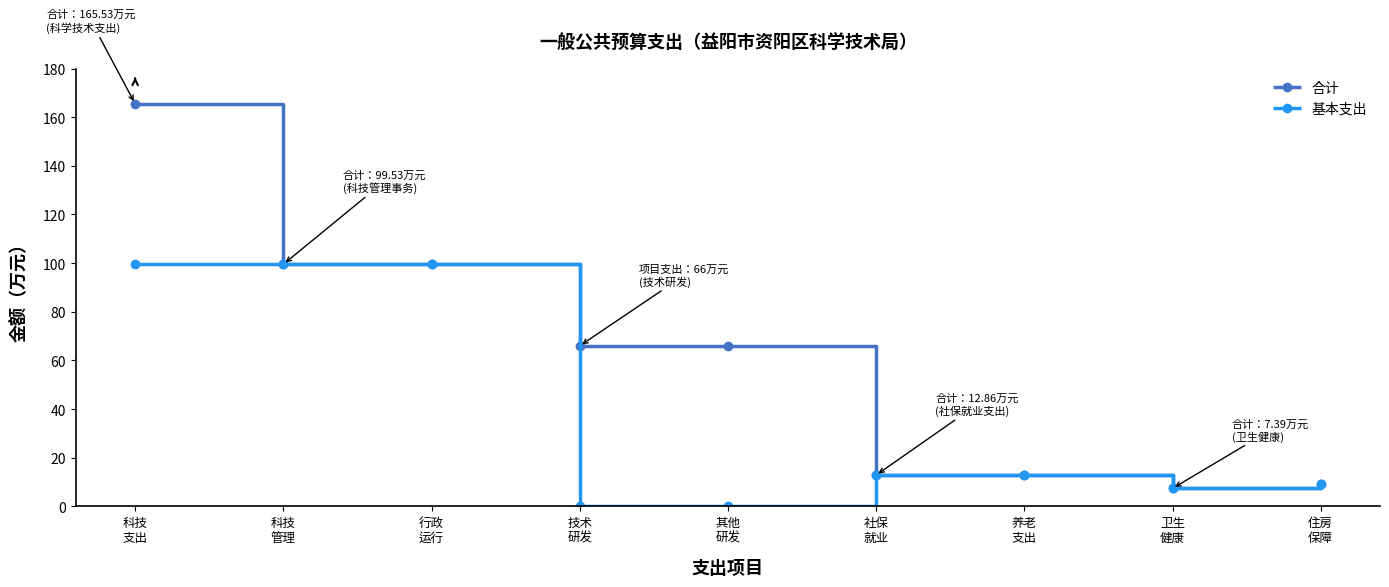

How many data points in 基本支出 are above 12?

5